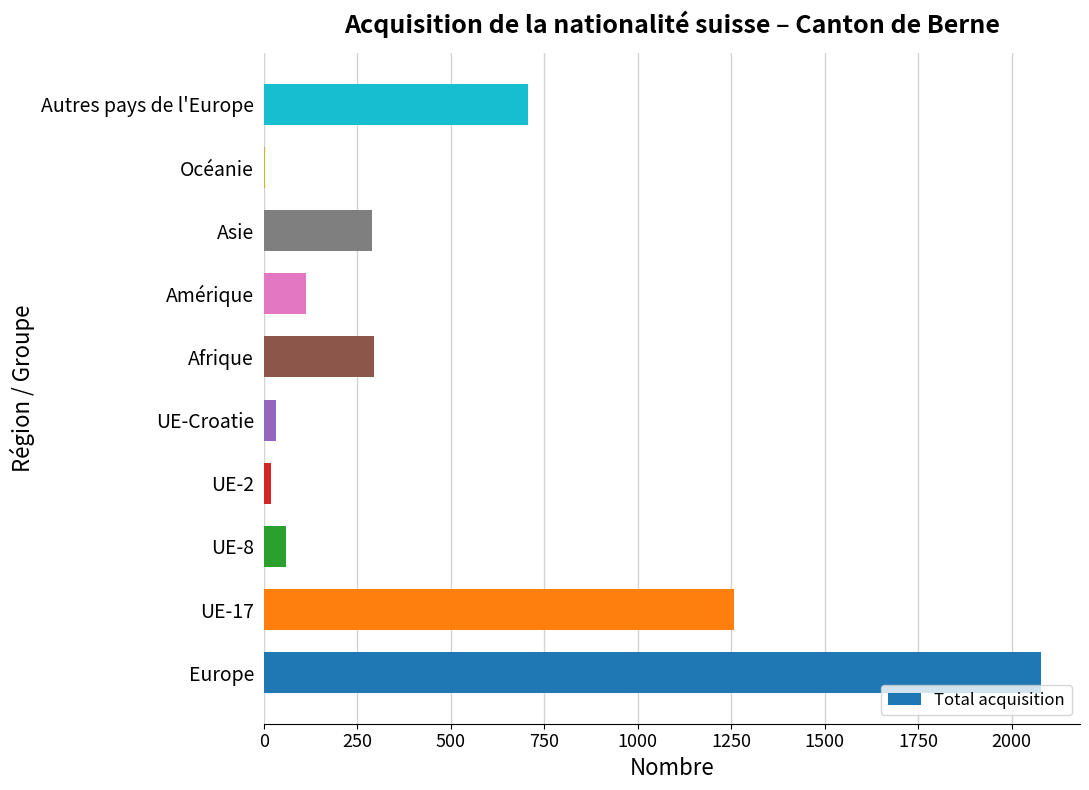

The value at Autres pays de l'Europe is 246. True or false?

False